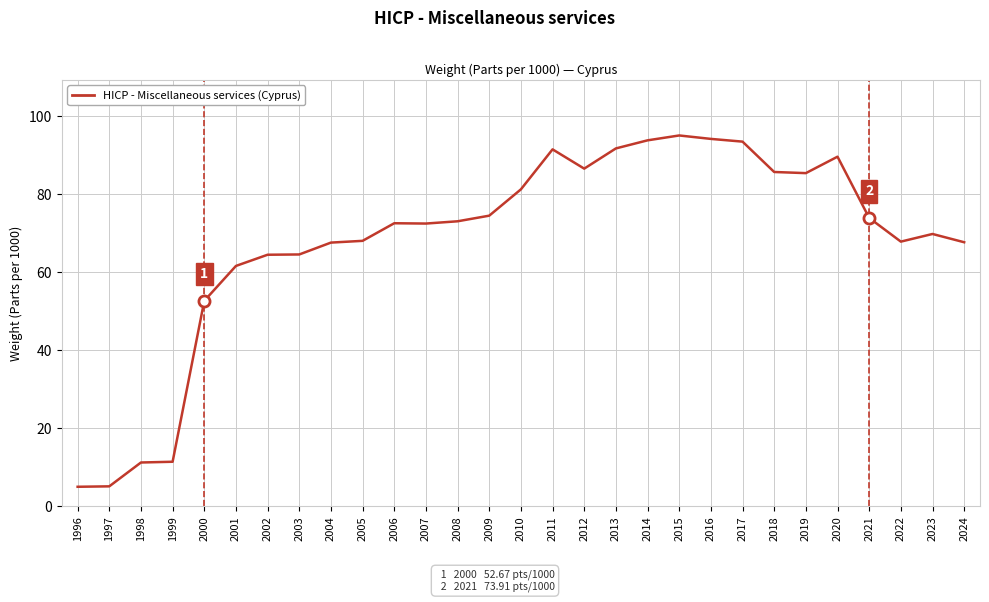

The value at 2000 is 20.9. True or false?

False